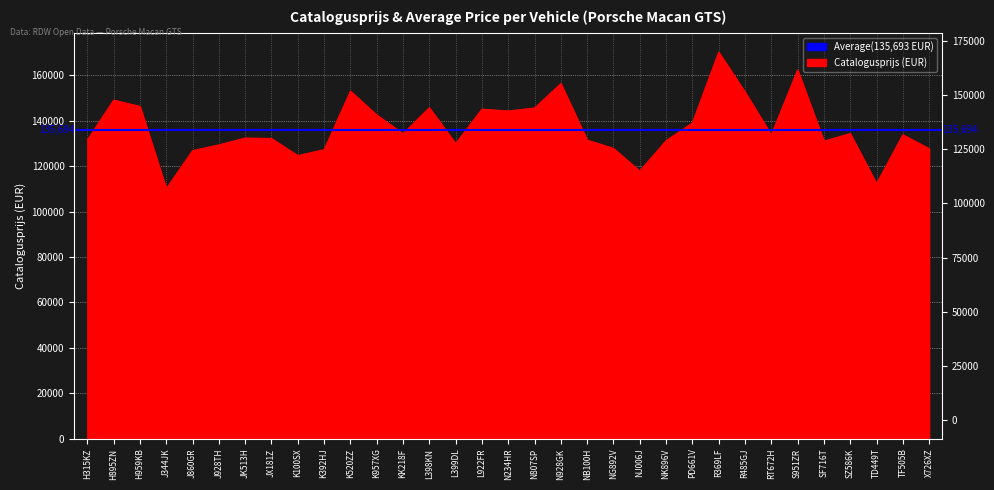

What is the greatest value displayed?

170156